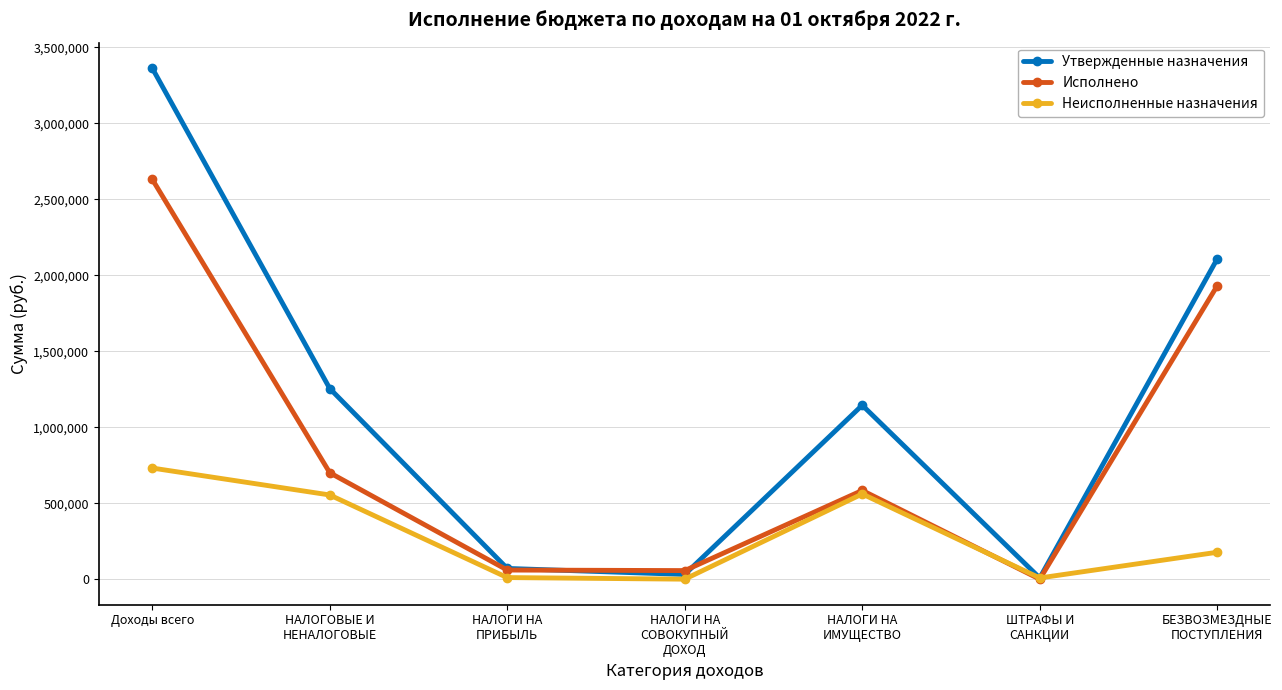

Does the chart display data point markers on the line(s)?

Yes